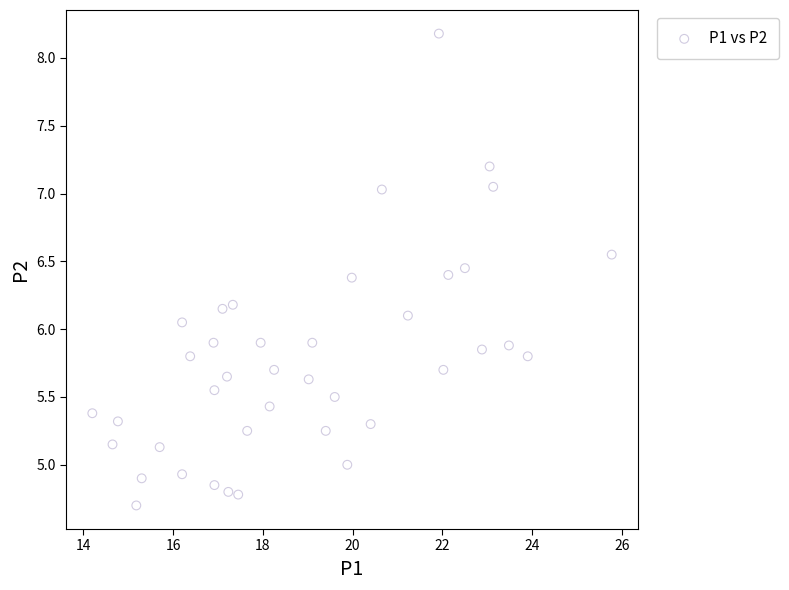

What is the range of Y values (max minus min)?

3.5